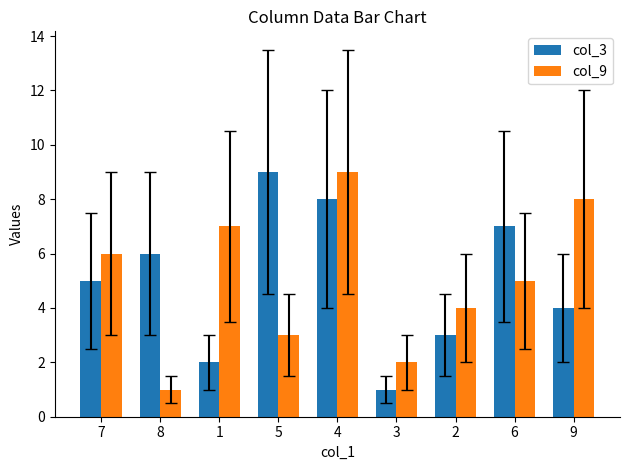

True or false: col_3 has a value of 1 at 1.

False